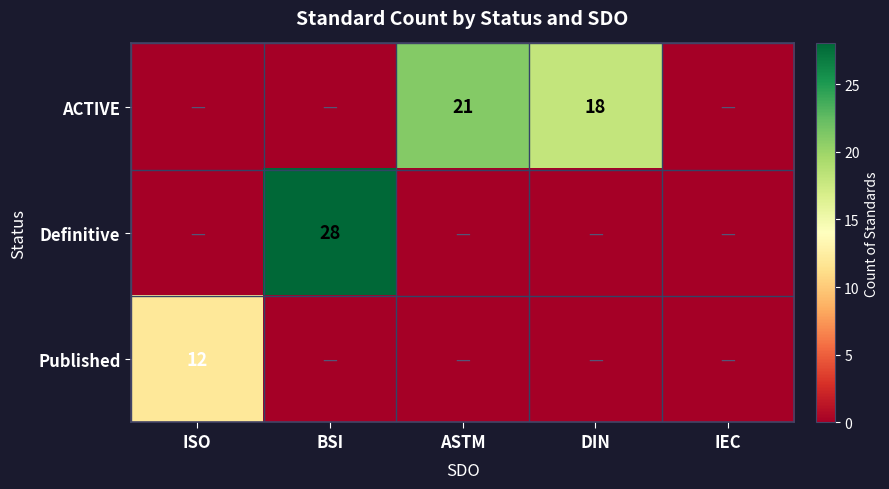

True or false: Published has a value of 8 at ISO.

False